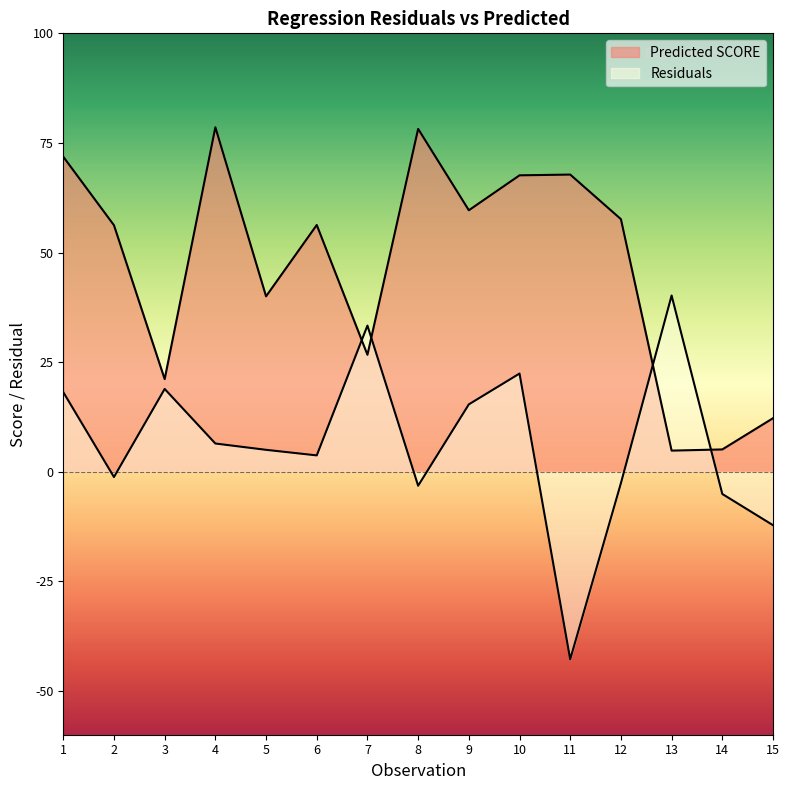

How many interior local peaks does the Predicted SCORE series have?

4